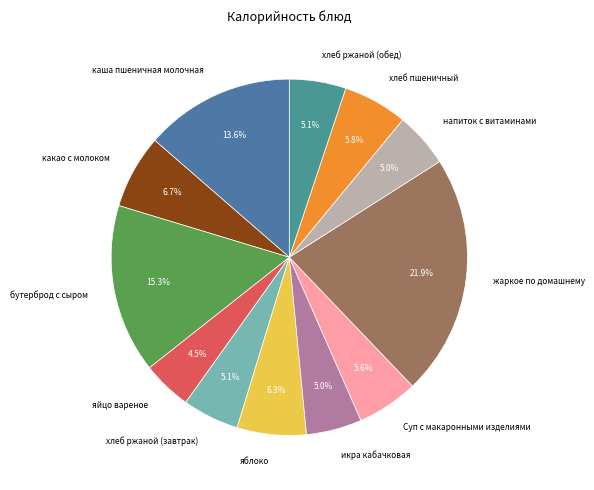

Which category has the biggest portion of the pie?

жаркое по домашнему